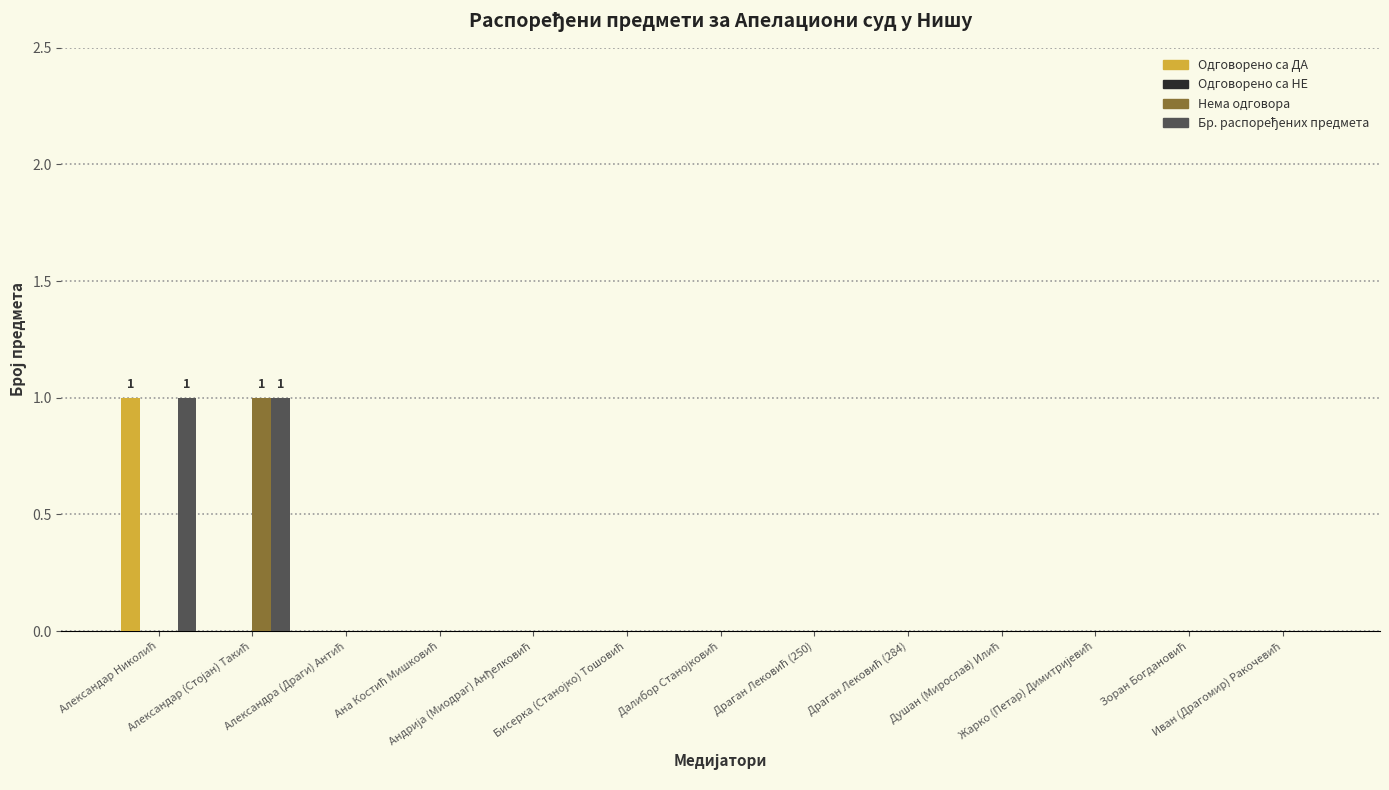

How many categories are shown in the chart?

13